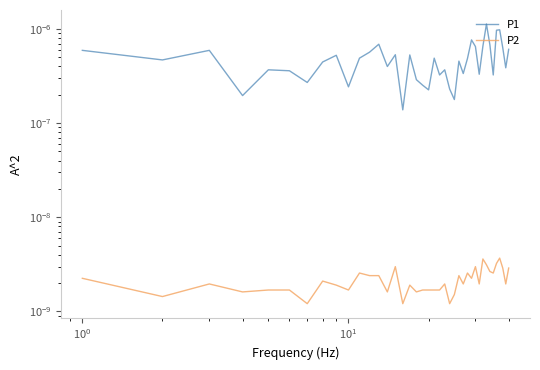

Rank the series by their average value, from lowest to highest.

P2, P1